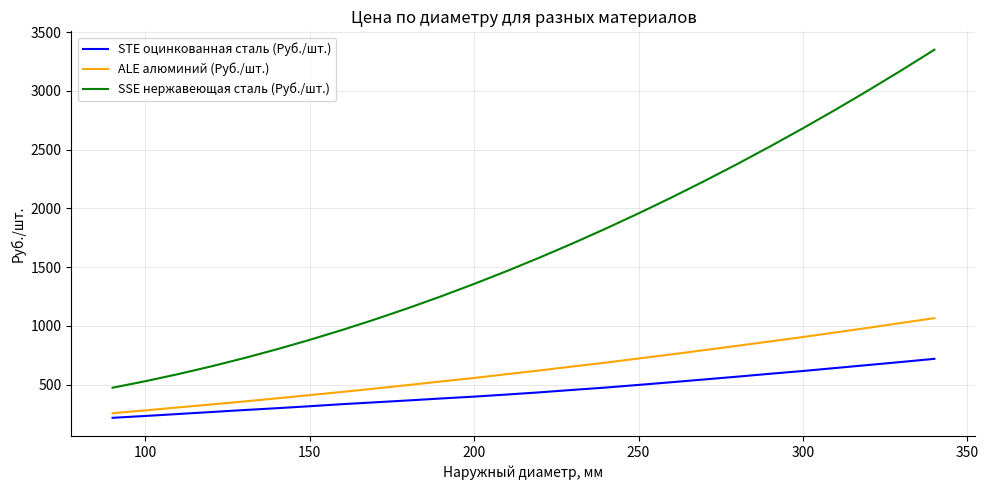

Which series has the largest total across all categories?

SSE нержавеющая сталь (Руб./шт.)